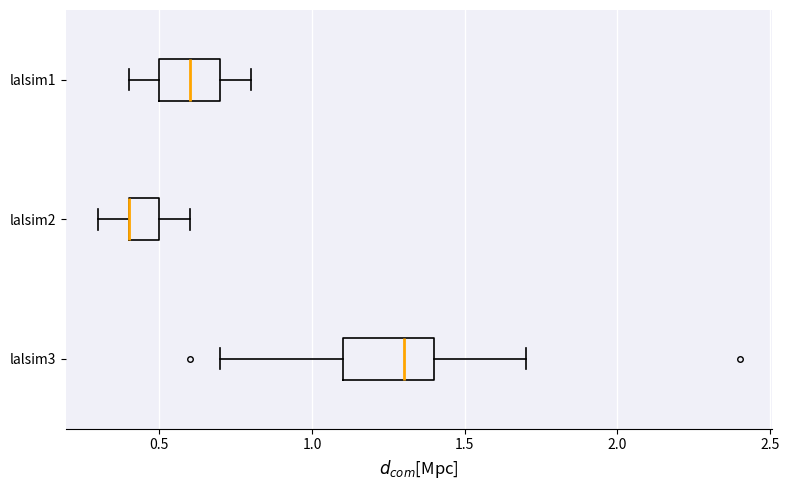

Reading bottom to top, transcribe this box plot: for each box, give where its median line is, the range the box spans, and where its two whiskers end, as read against the x-axis. The values are not printed on the chart, so give them approximately, as read against the axis.

lalsim3: median 1.3, box 1.1 to 1.4, whiskers 0.7 to 1.7
lalsim2: median 0.4 (drawn on the box's left edge), box 0.4 to 0.5, whiskers 0.3 to 0.6
lalsim1: median 0.6, box 0.5 to 0.7, whiskers 0.4 to 0.8